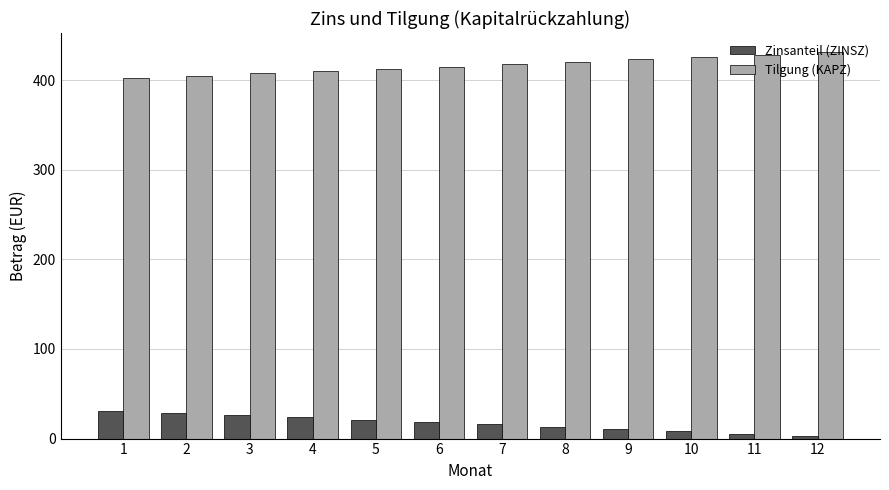

The Tilgung (KAPZ) series shows 267.2 at 10. True or false?

False